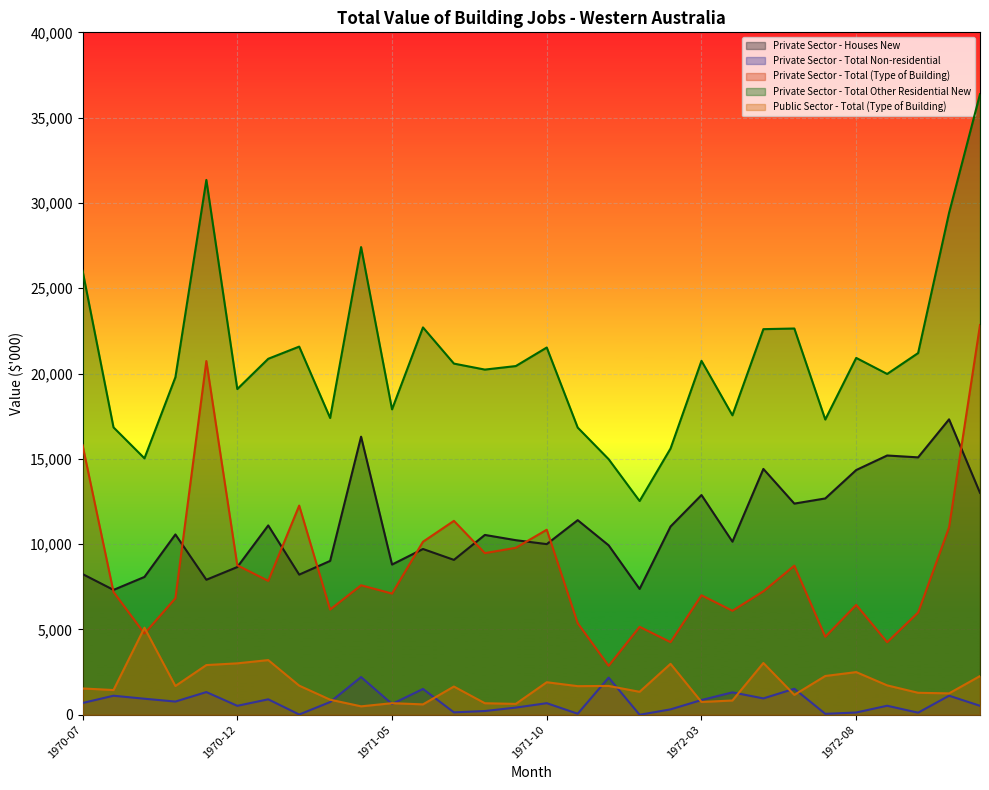

Where is the first local maximum for Public Sector - Total (Type of Building)?

1970-09